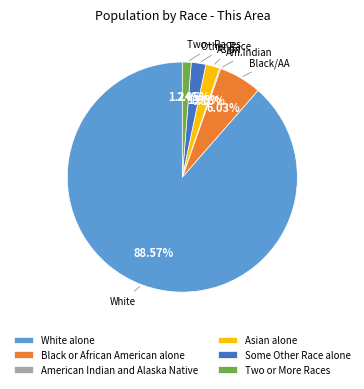

Approximately how many times larger is the value at Black or African American alone compared to Some Other Race alone?

2.9